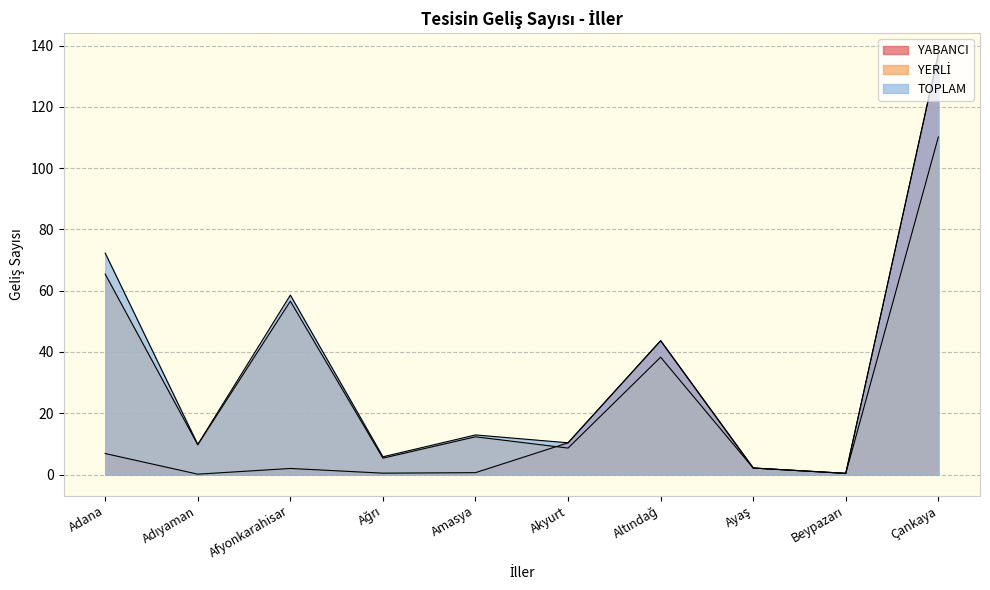

What is the difference between the YERLİ values at Beypazarı and Adana?

65.1